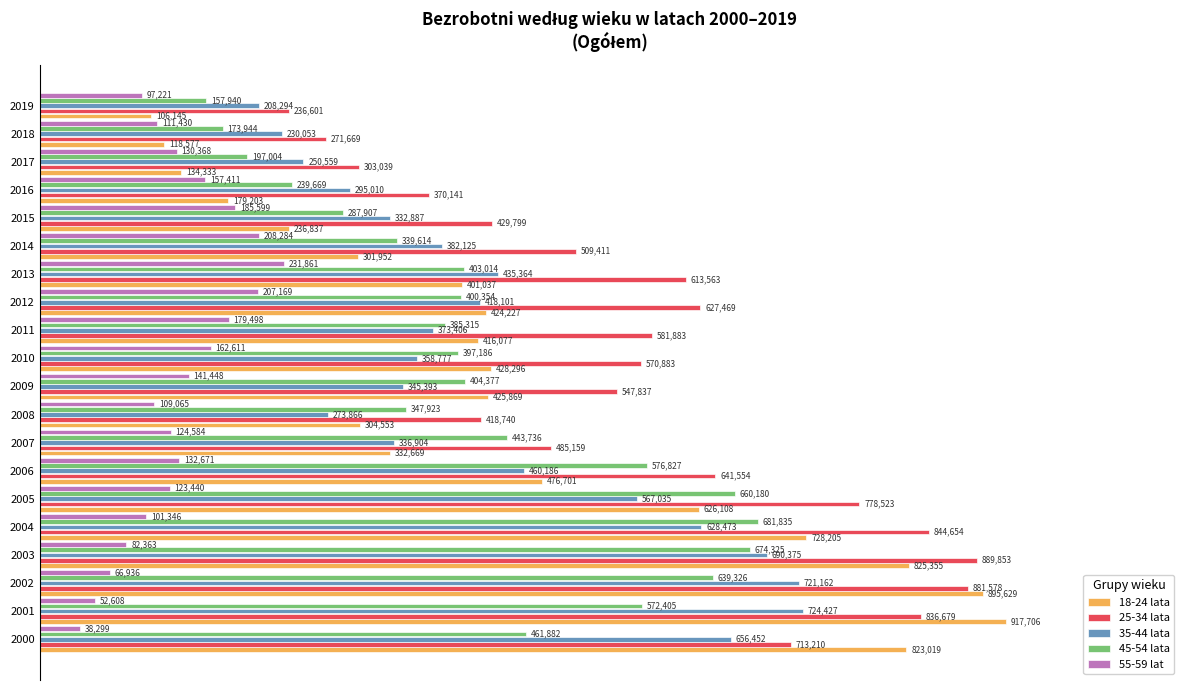

What are all the series names shown in the legend?

18-24 lata, 25-34 lata, 35-44 lata, 45-54 lata, 55-59 lat